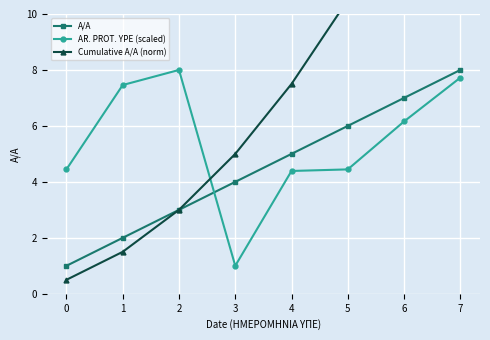

Between 0 and 1, which is larger?

1